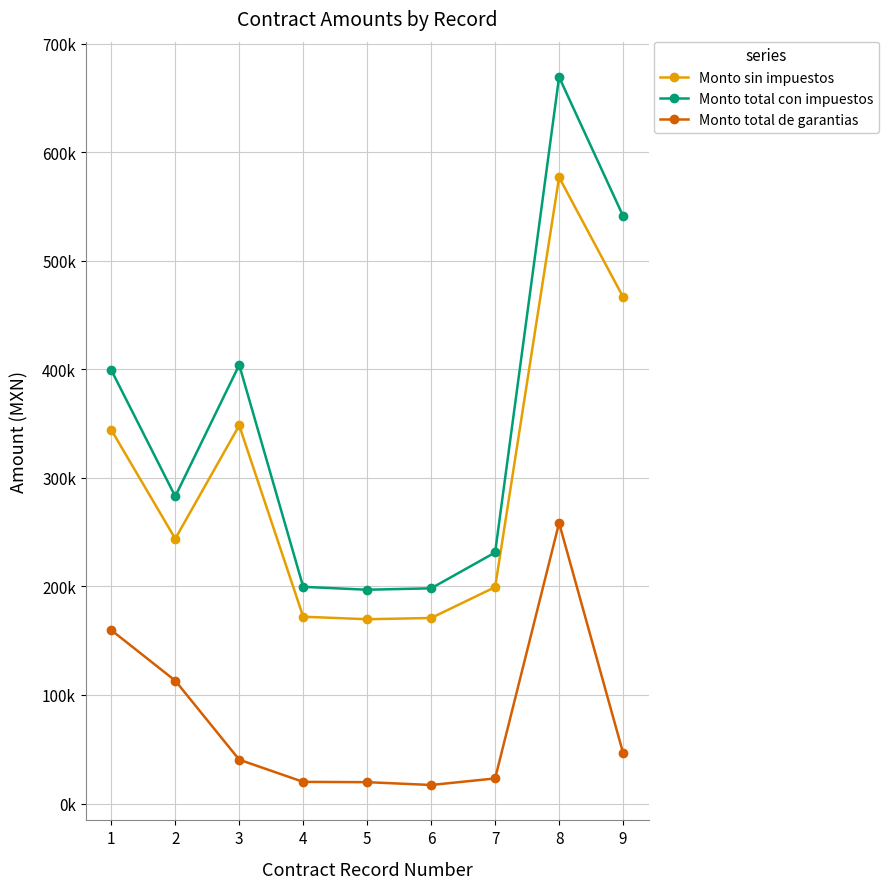

What are all the series names shown in the legend?

Monto sin impuestos, Monto total con impuestos, Monto total de garantias